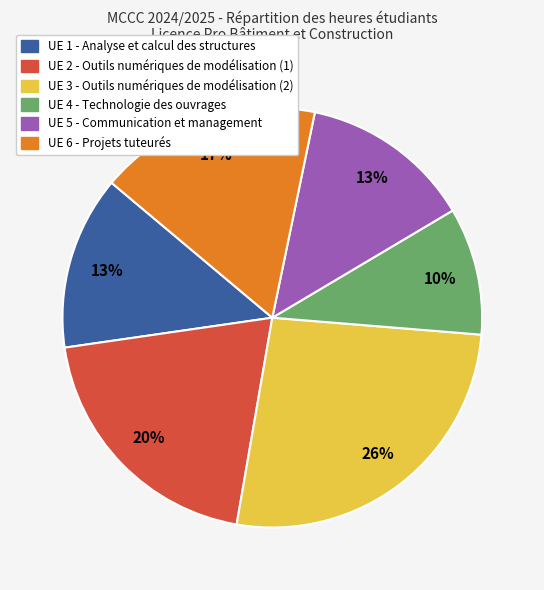

Is the sum of UE 1 - Analyse et calcul des structures and UE 2 - Outils numériques de modélisation (1) greater than half?

No